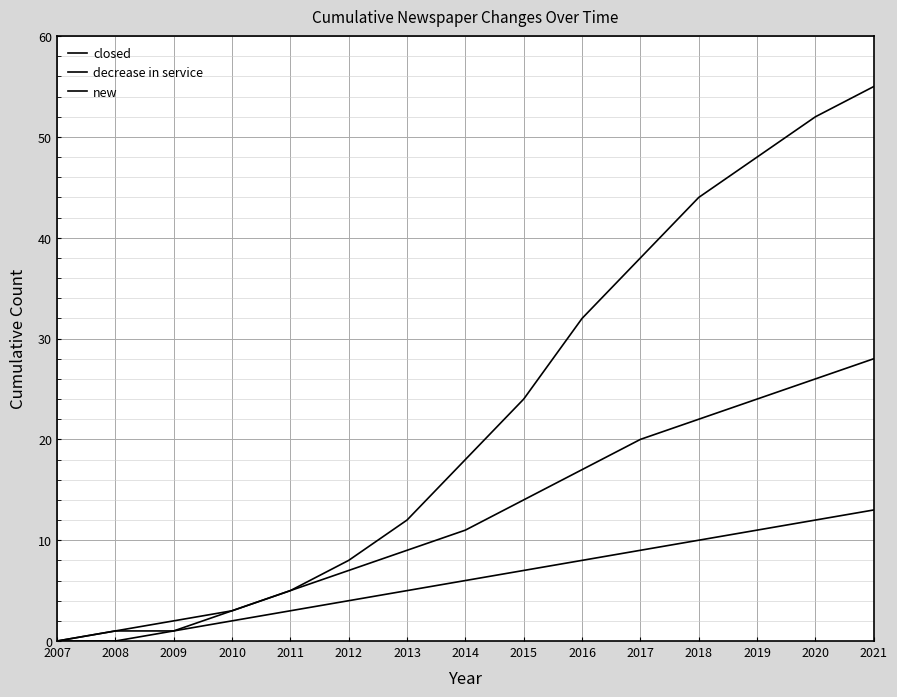

What is the approximate value of new at 2016?

8